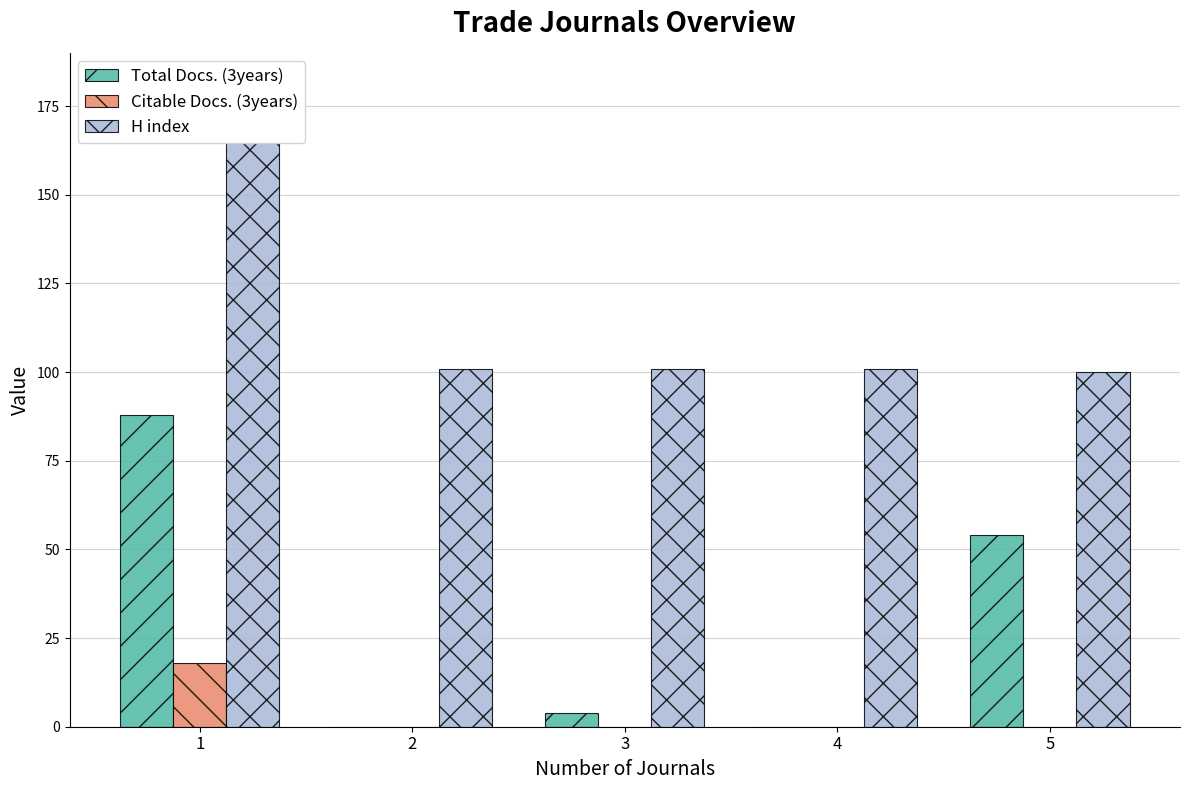

At which category is the sum across all series the highest?

1